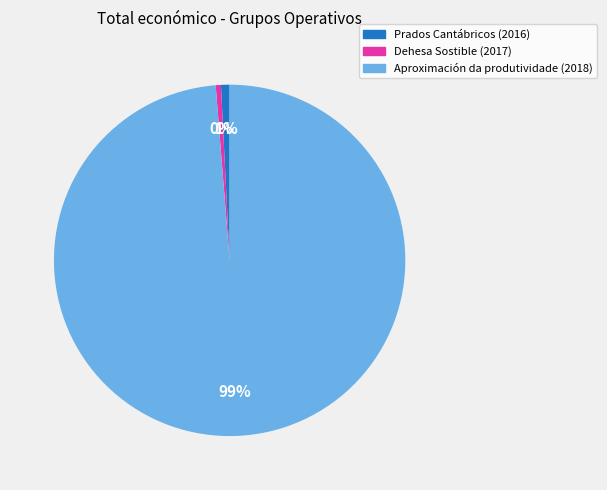

To the nearest percent, what is the average slice percentage?

33%